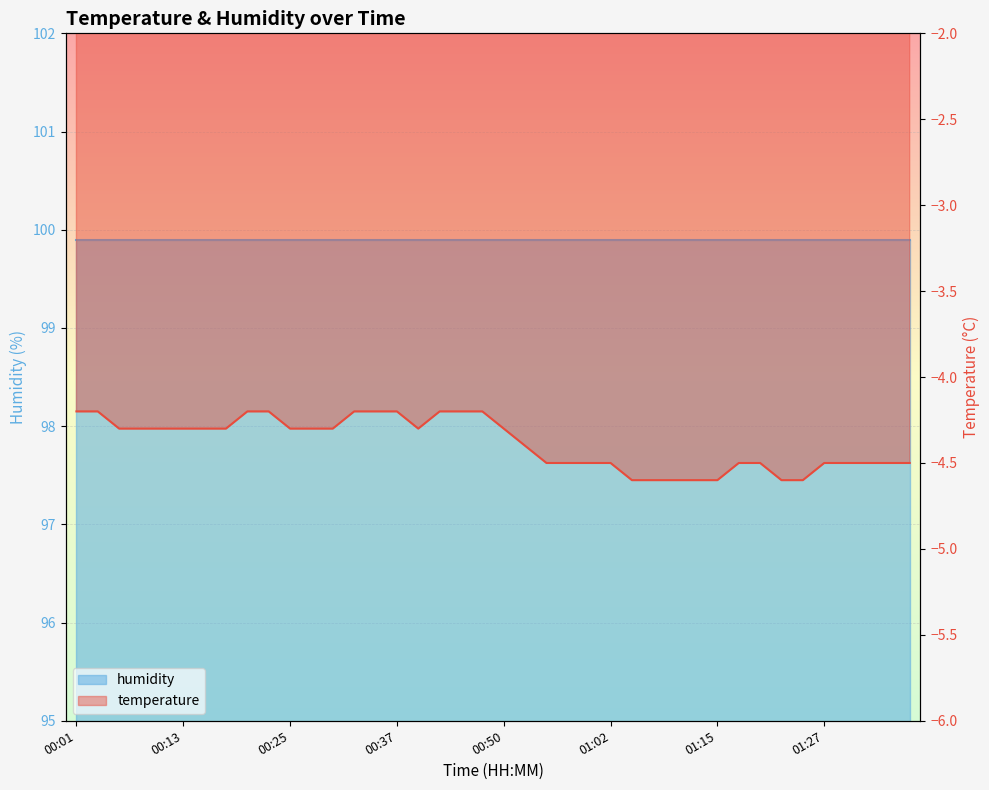

The value at 00:35 is -6.5. True or false?

False